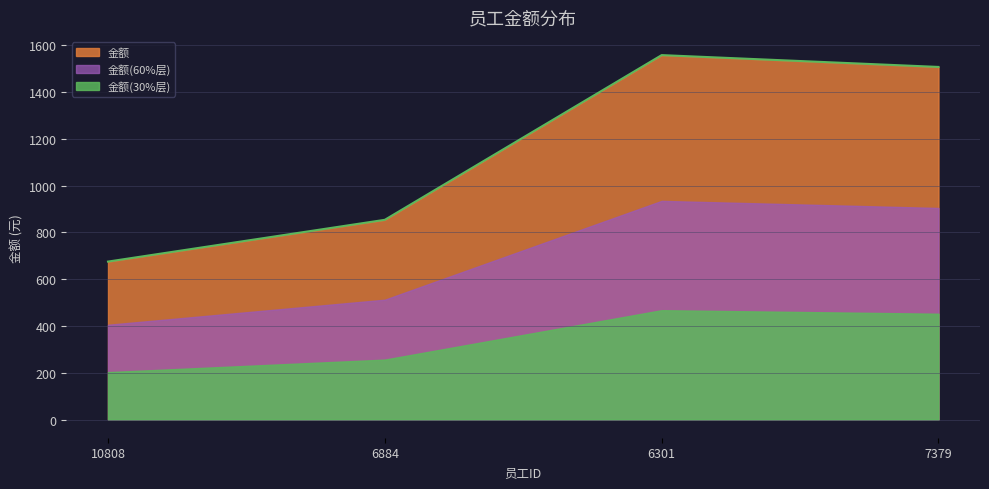

What is the label of the 3rd point from the right?

6884